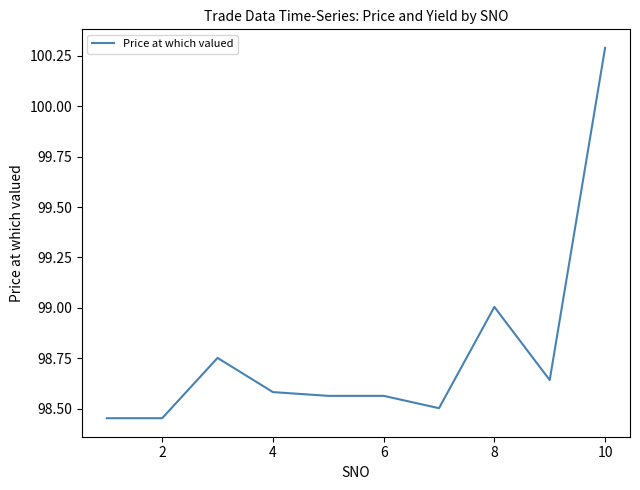

What is the greatest value displayed?

100.3